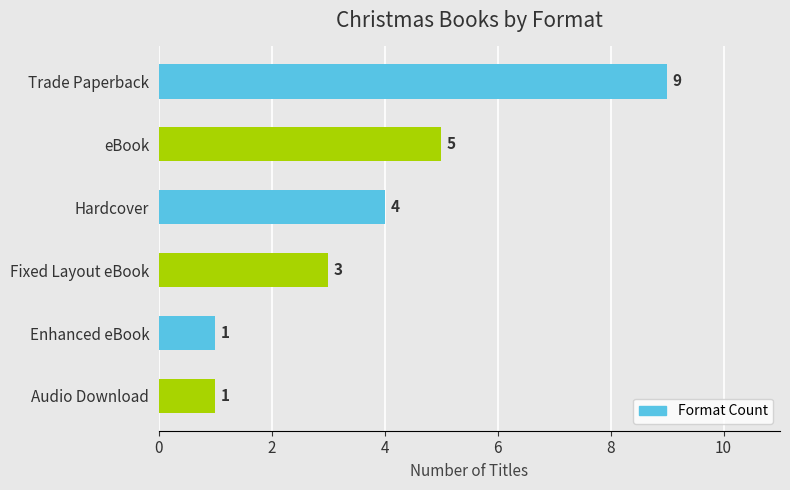

What is the average value?

4